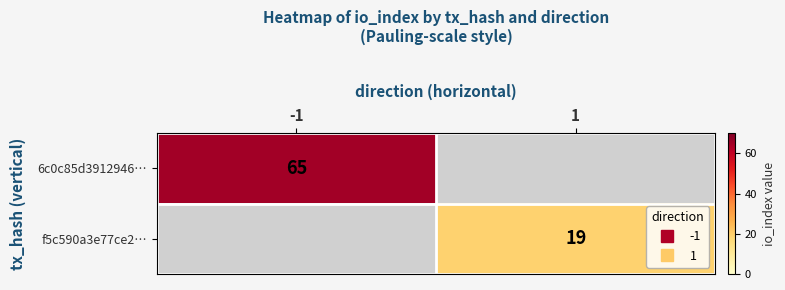

How many positive values does the f5c590a3e77ce2… series have?

1